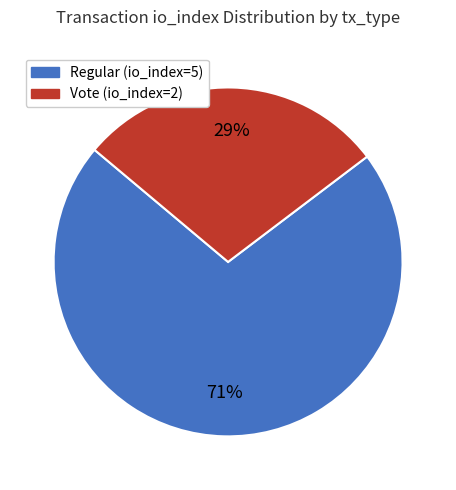

Is there any slice that represents more than half of the pie?

Yes